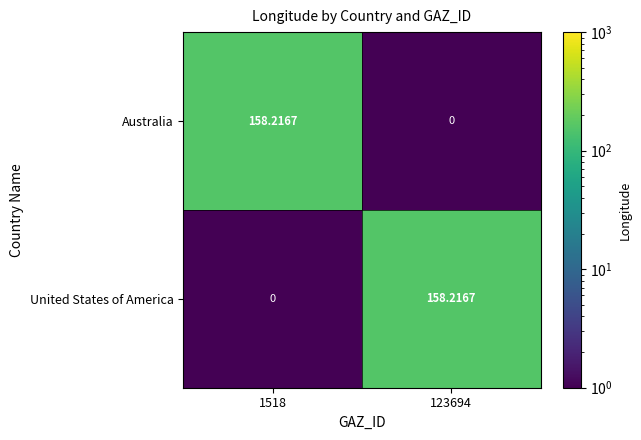

Rank the series at 123694 from lowest to highest value.

Australia, United States of America